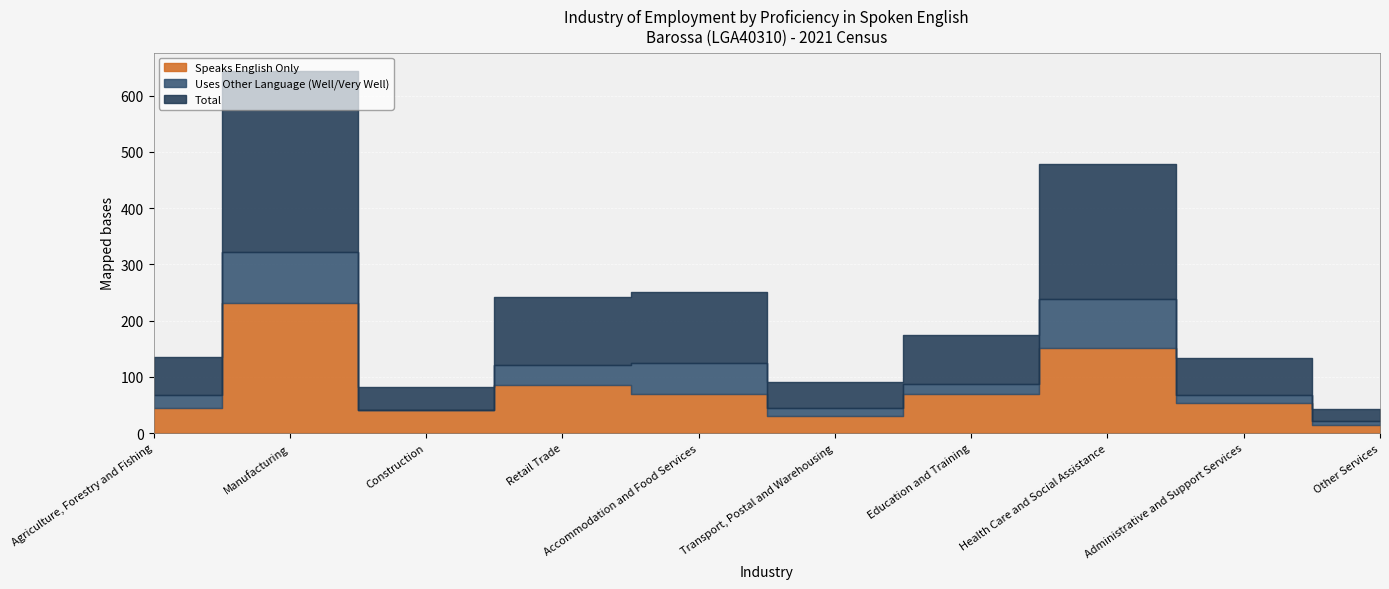

What position from the right is Accommodation and Food Services?

6